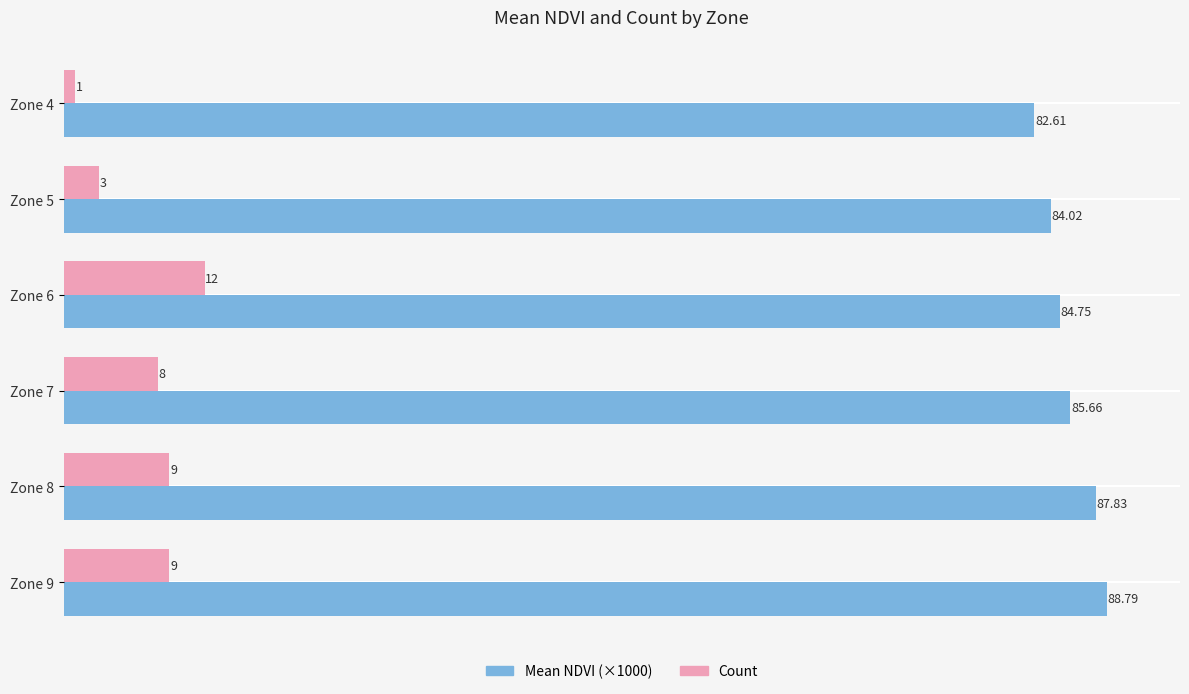

Which series has the largest total across all categories?

Mean NDVI (×1000)